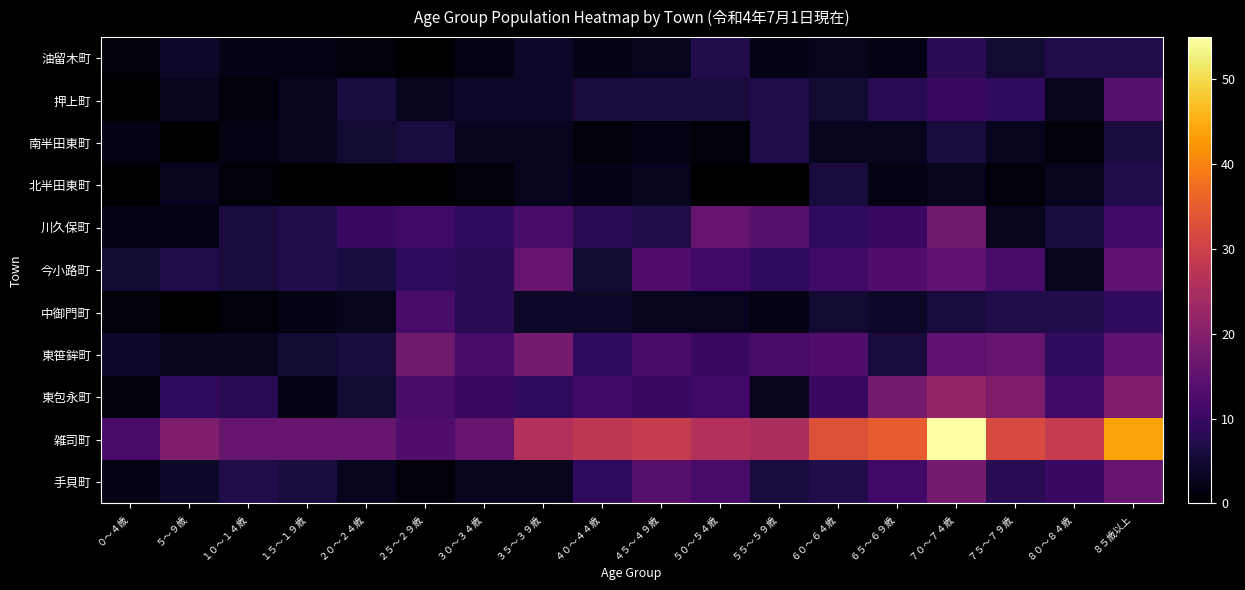

What is the difference between the highest and lowest values at ７０～７４歳?

52